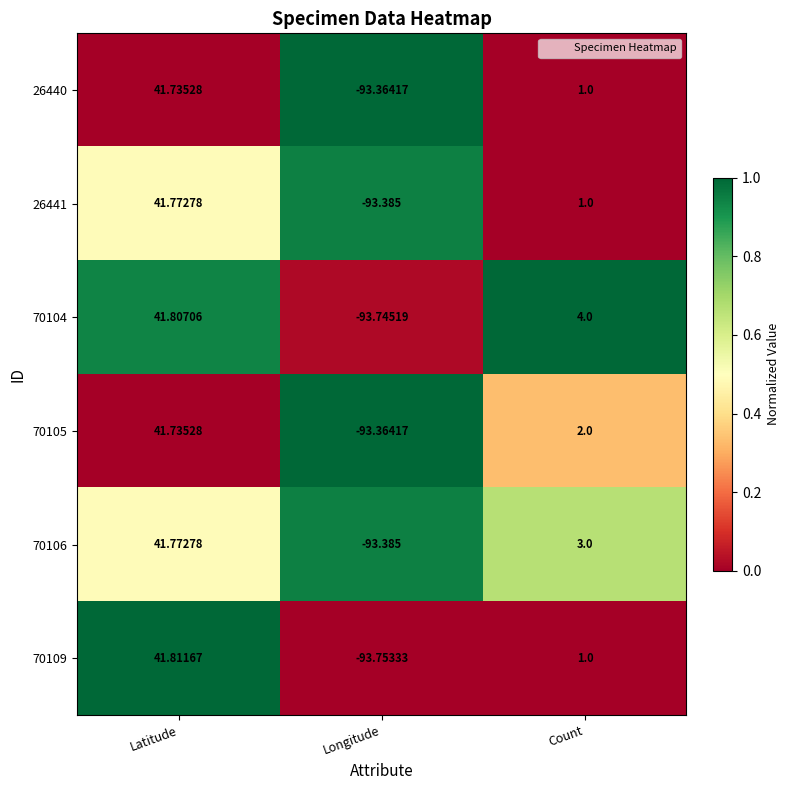

What is the difference between the highest and lowest values at Longitude?

0.4